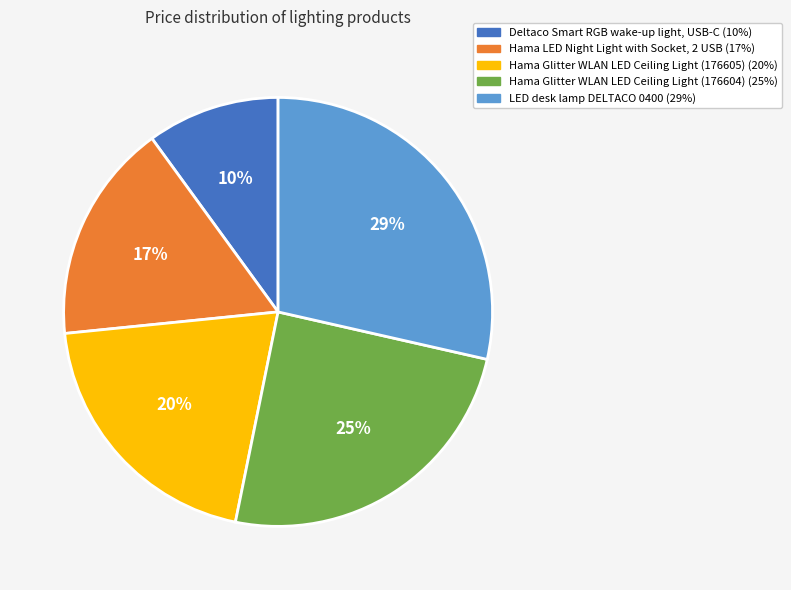

Does LED desk lamp DELTACO 0400 account for over 50% of the chart?

No